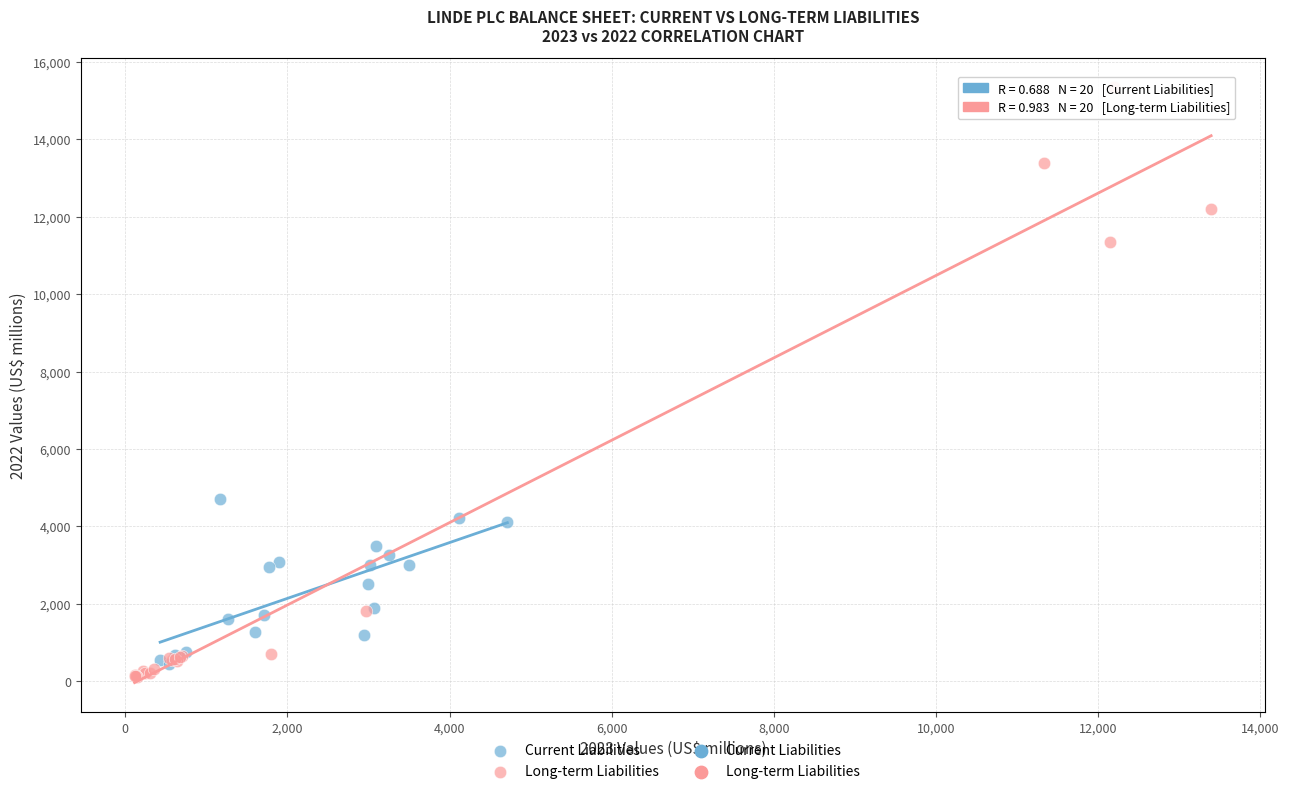

Which series has the widest spread of Y values?

Long-term Liabilities